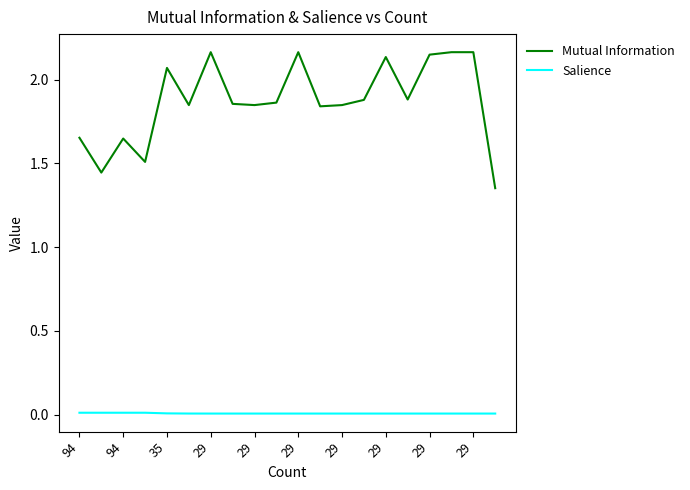

True or false: Mutual Information and Salience intersect in this chart.

False